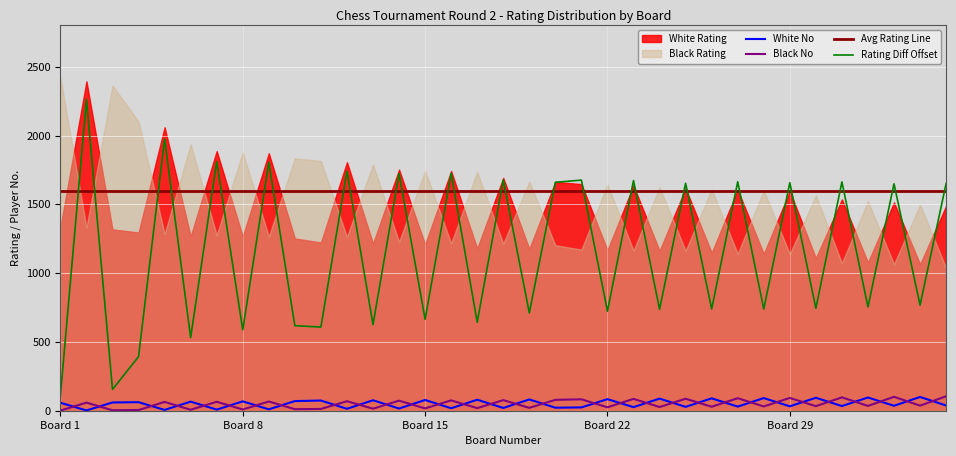

How many interior local valleys does the Black No series have?

15